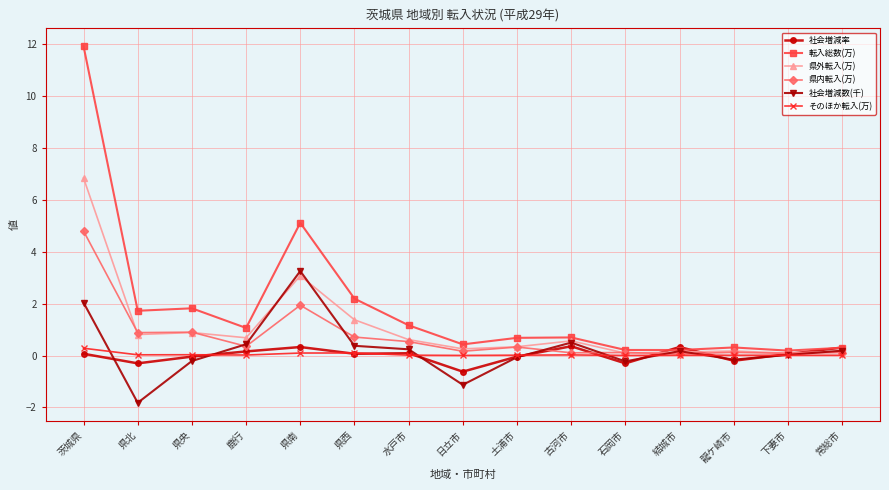

What is the difference between the second highest and second lowest values in the 県内転入(万) series?

1.9